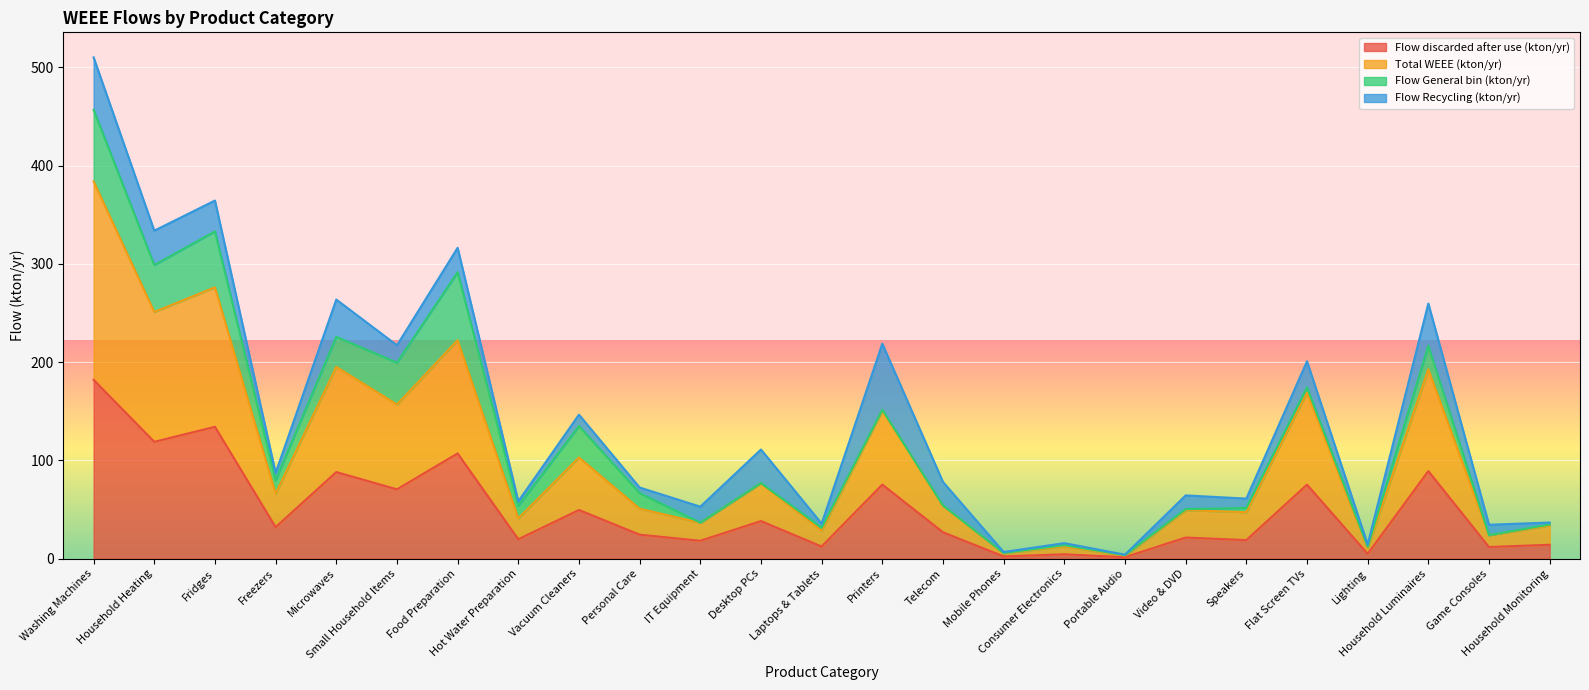

Is the value of Flow discarded after use (kton/yr) at Flat Screen TVs greater than the value of Total WEEE (kton/yr) at Washing Machines?

No